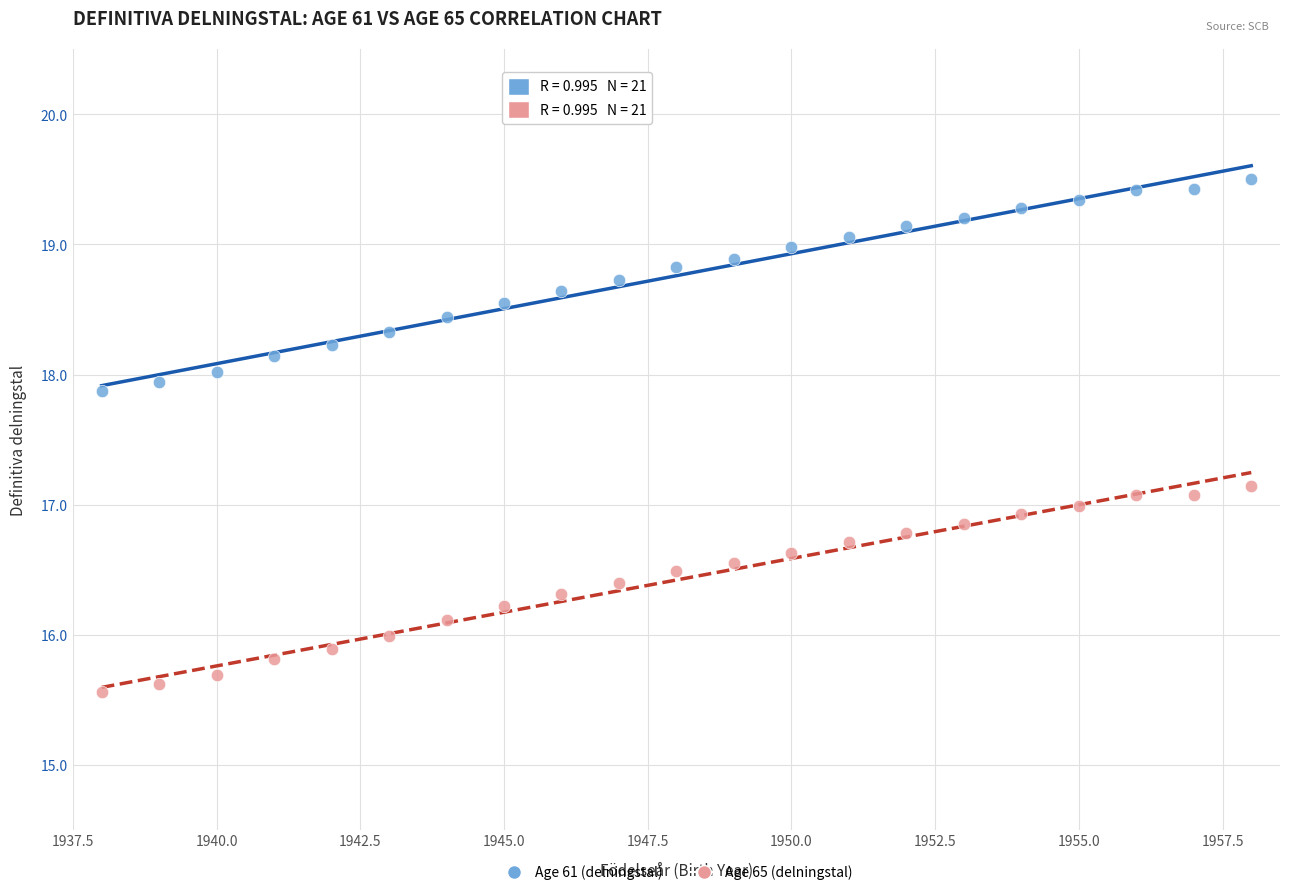

Which series contains the highest Y value?

Age 61 (delningstal)